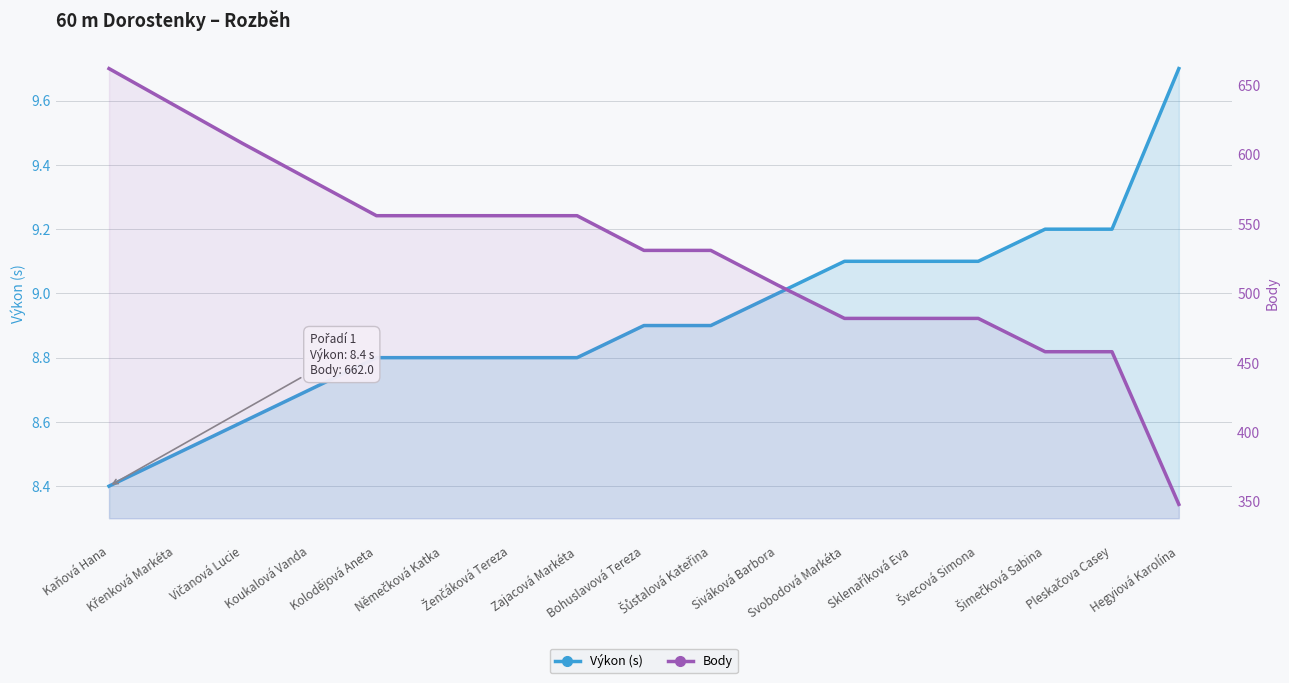

What is the label of the 13th point from the right?

Kolodějová Aneta